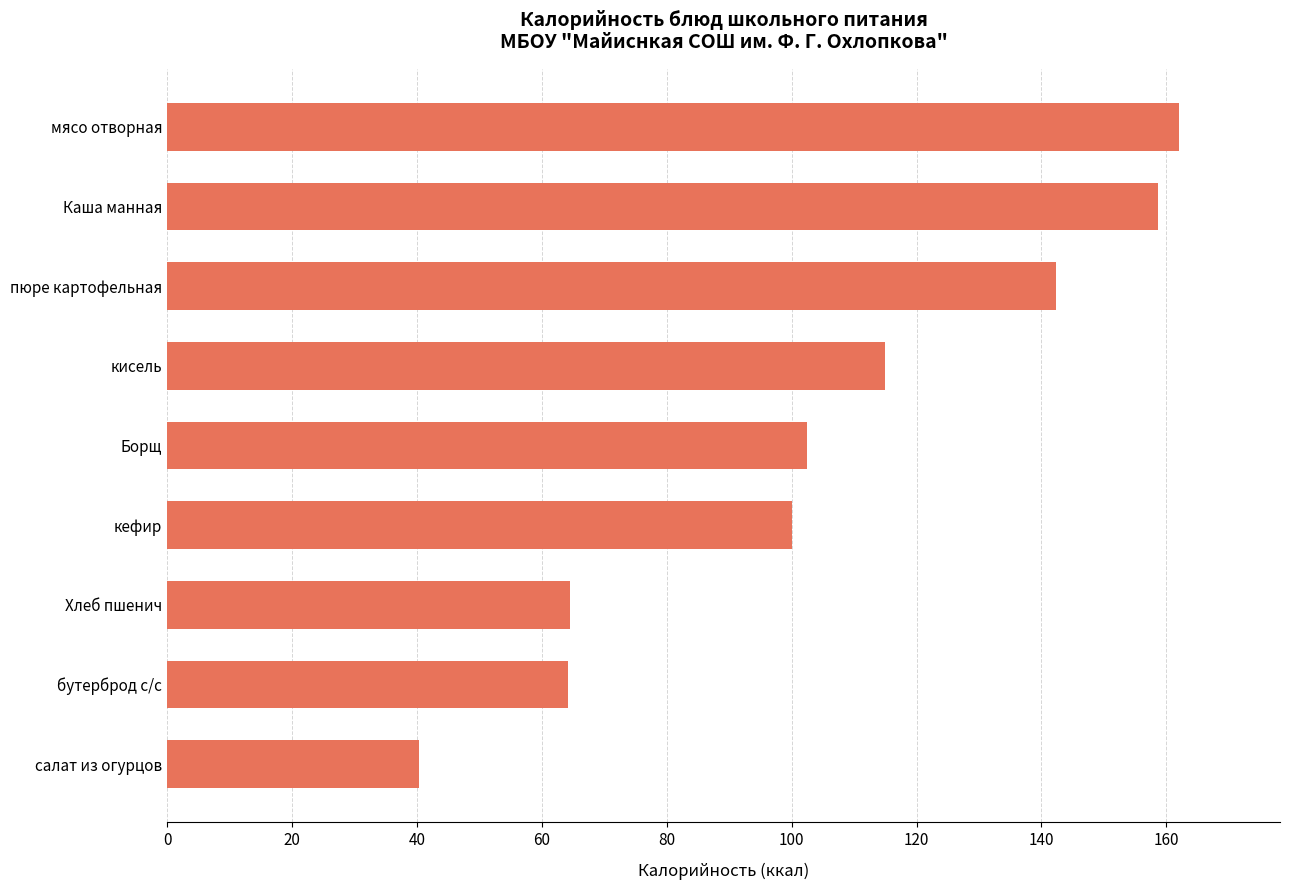

What is the change in value from Хлеб пшенич to мясо отворная?

+97.5